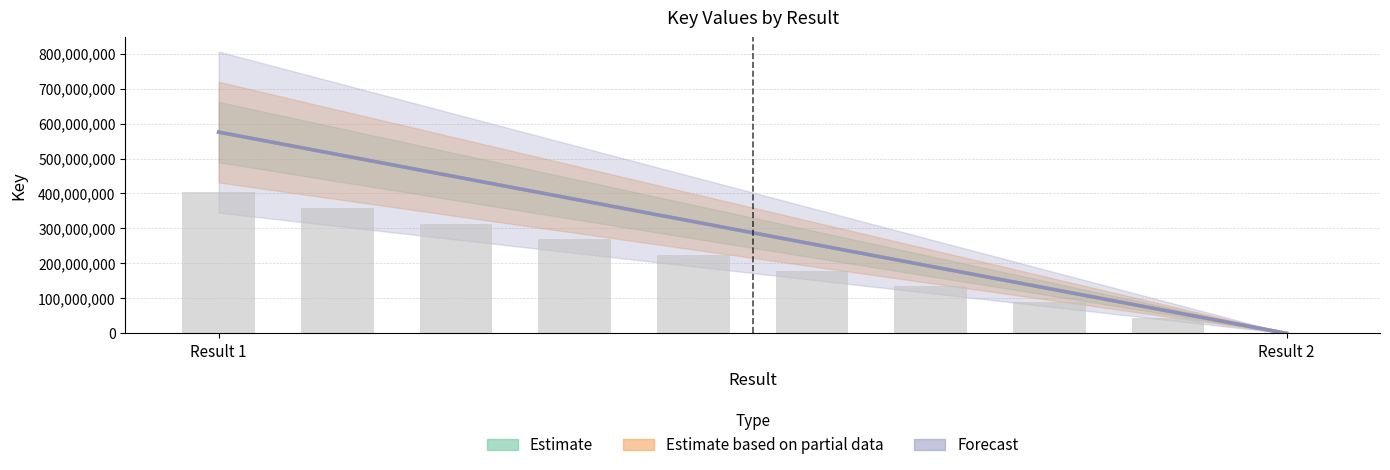

What is the sum of all values?

2014446315.0